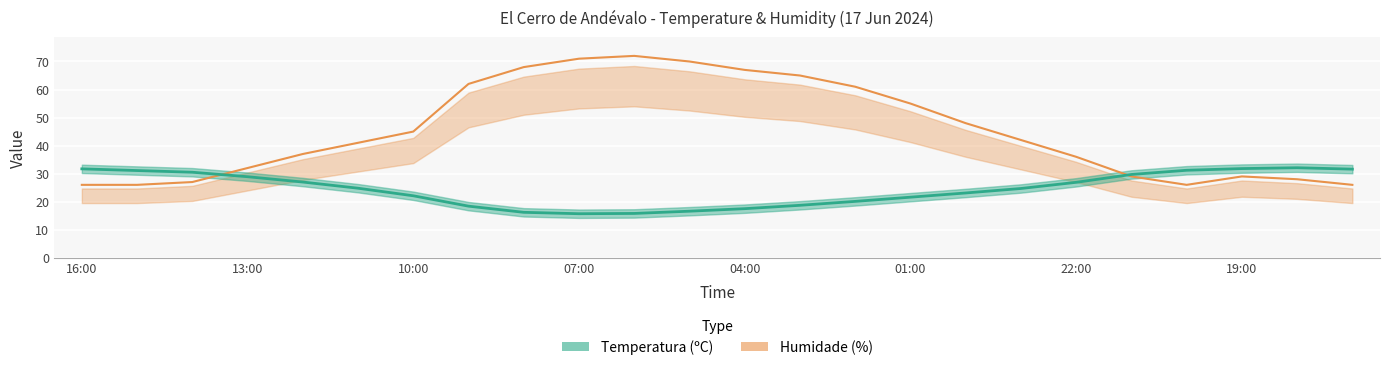

What is the maximum value for Temperatura (ºC)?

32.1